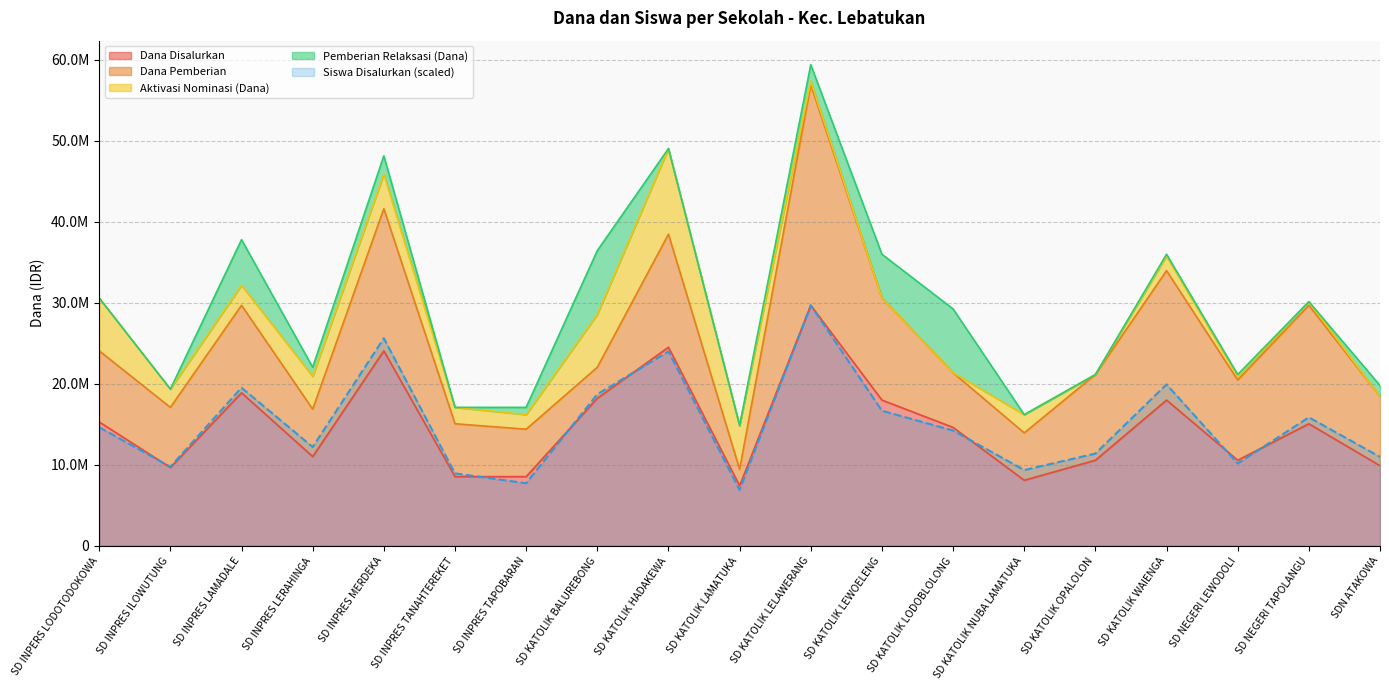

What is the label of the 16th point from the right?

SD INPRES LERAHINGA